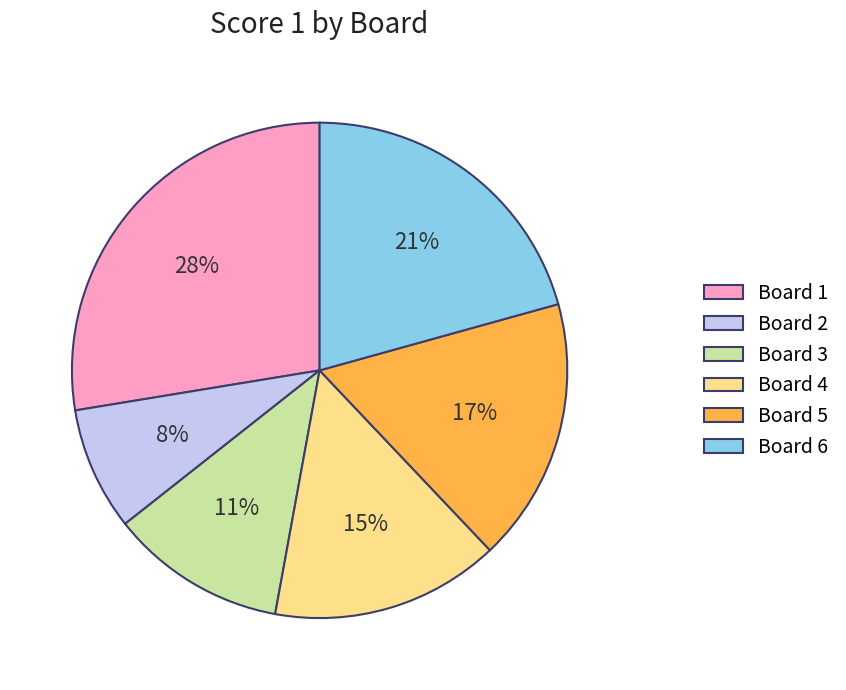

Which slice is the smallest?

Board 2